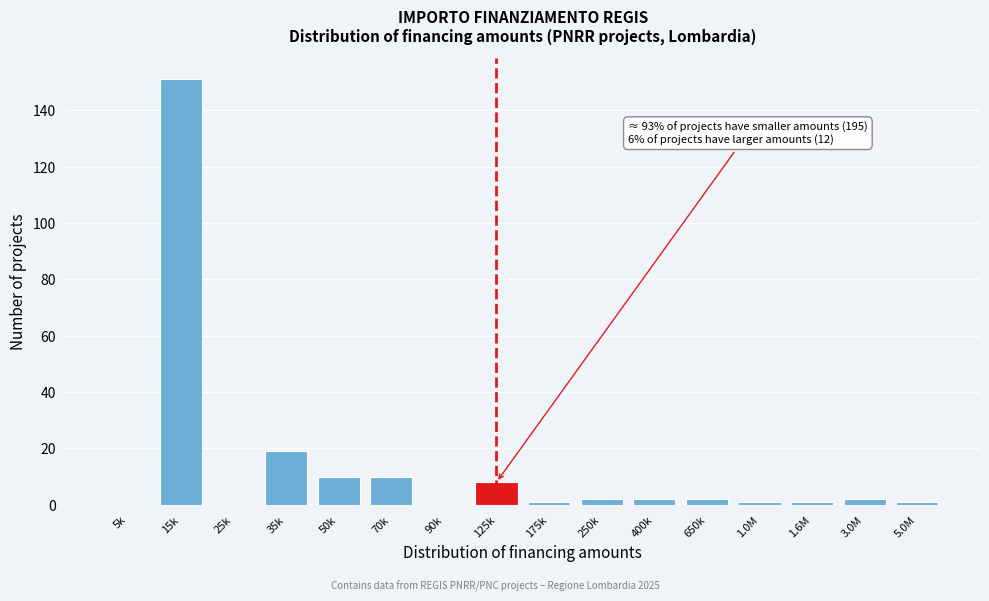

Reading left to right, what are all the values shown in this chart?

5k=0	15k=151	25k=0	35k=19	50k=10	70k=10	90k=0	125k=8	175k=1	250k=2	400k=2	650k=2	1.0M=1	1.6M=1	3.0M=2	5.0M=1